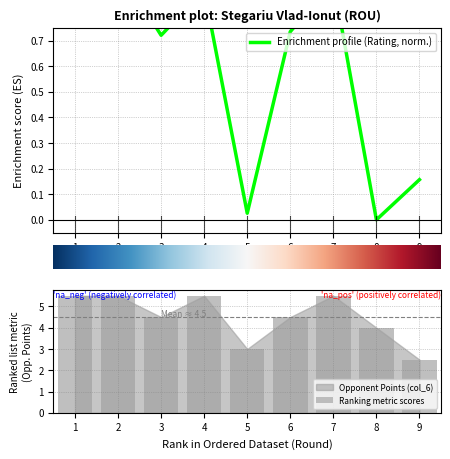

What is the value of the Enrichment profile (Rating, norm.) bar at the 9th from the left?

0.2